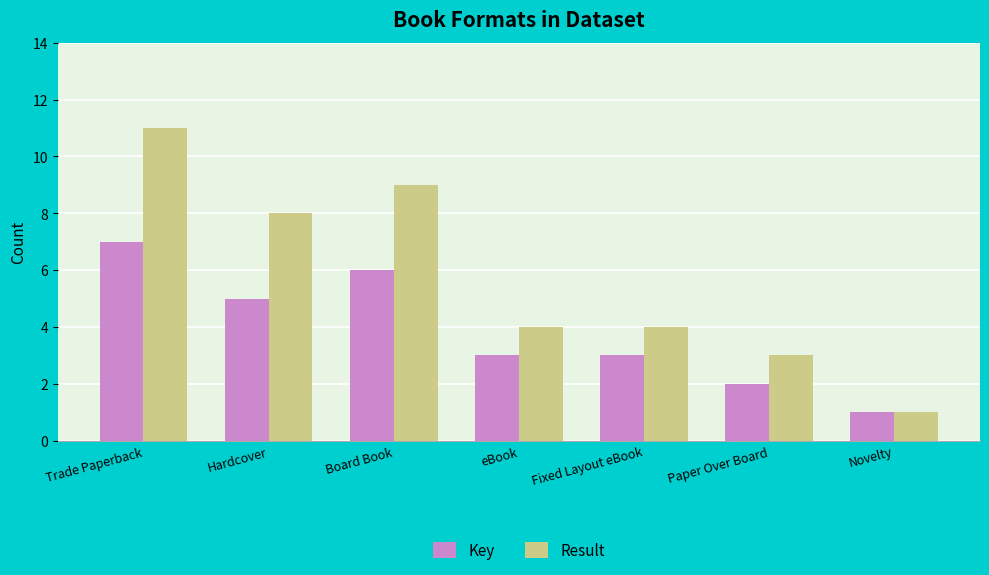

Rank the series by their maximum value, from highest to lowest.

Result, Key